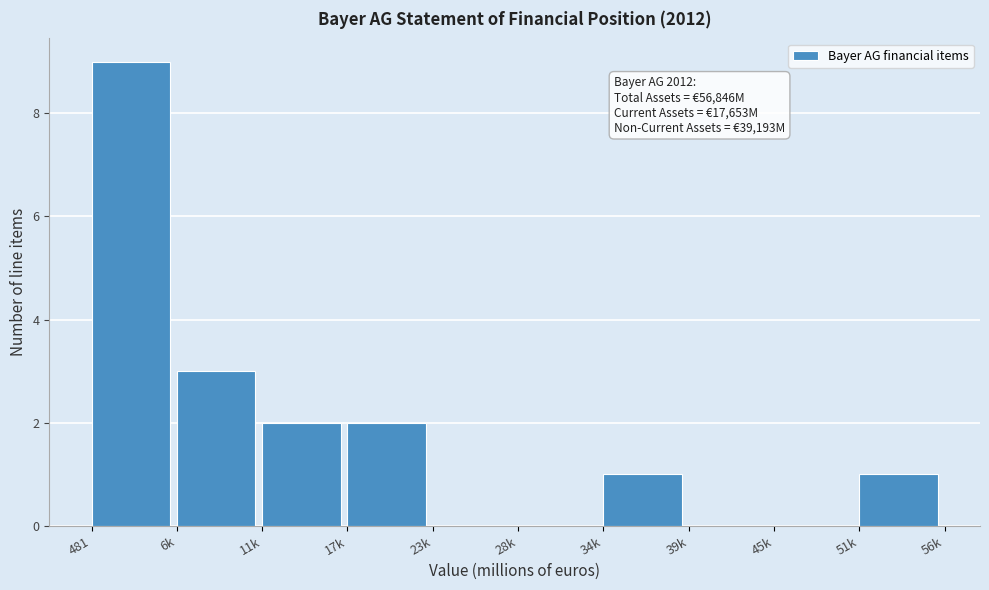

Reading left to right, extract all data points from this chart.

481=9	6k=3	11k=2	17k=2	23k=0	28k=0	34k=1	39k=0	45k=0	51k=1